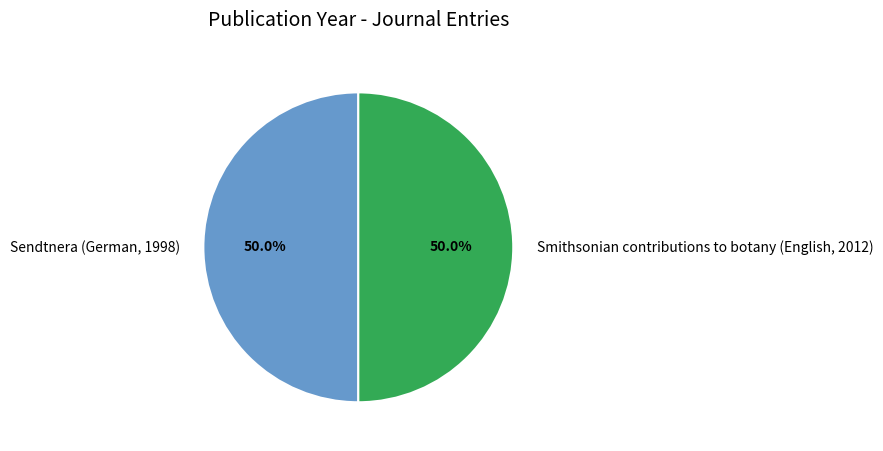

To the nearest percent, what is the average slice percentage?

50%